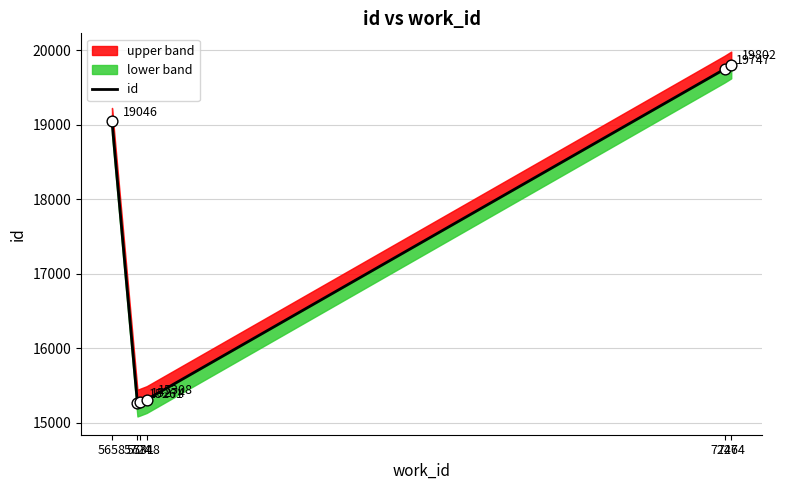

What is the ratio of the value at 5724 to the value at 5658?

0.8